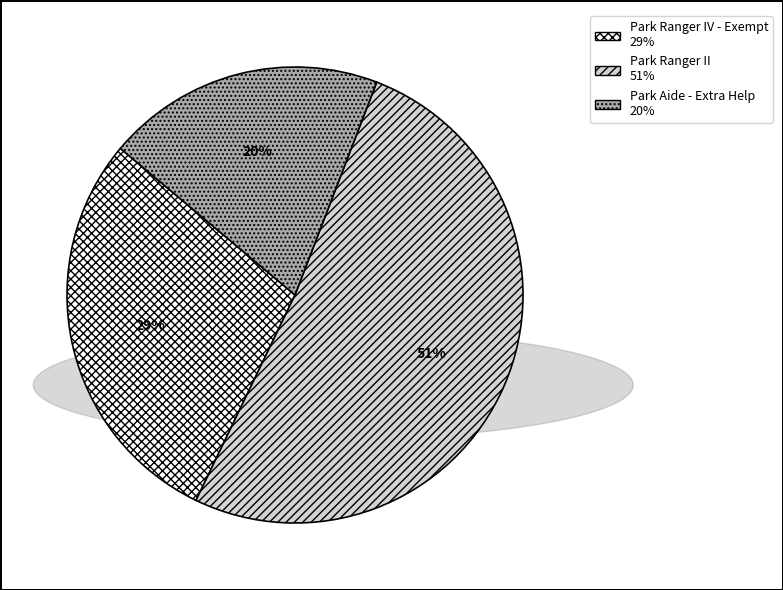

To the nearest percent, what is the average slice percentage?

33%